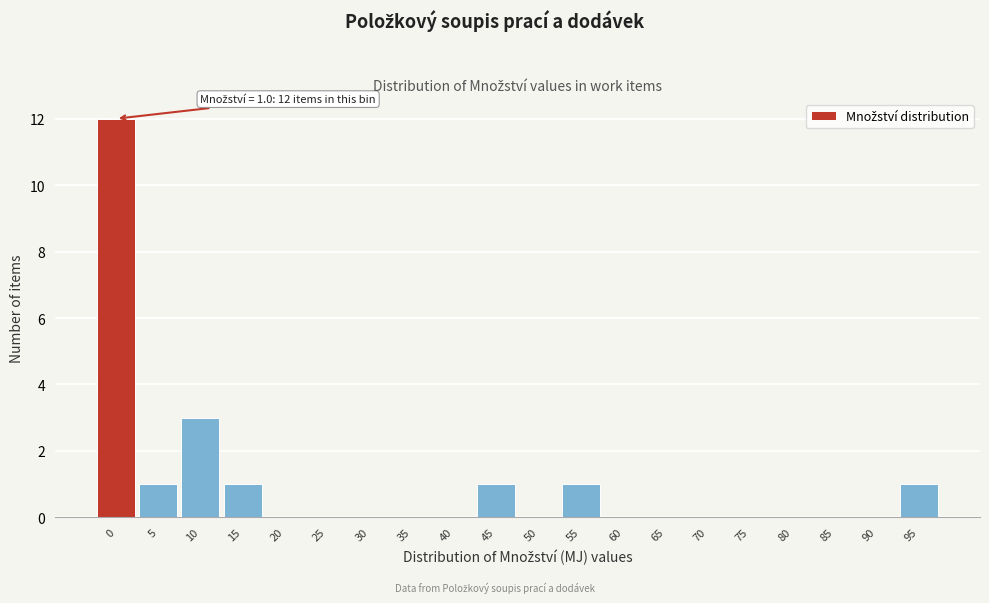

Reading right to left, what are all the values shown in this chart?

95=1	90=0	85=0	80=0	75=0	70=0	65=0	60=0	55=1	50=0	45=1	40=0	35=0	30=0	25=0	20=0	15=1	10=3	5=1	0=12